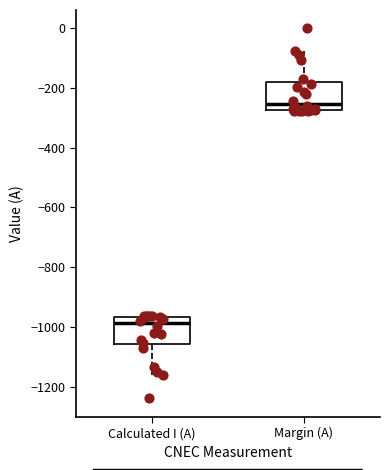

Reading left to right, transcribe this box plot: for each box, give where its median line is, the range the box spans, and where its two whiskers end, as read against the y-axis. The values are not printed on the chart, so give them approximately, as read against the axis.

Calculated I (A): median -980, box -1060 to -960, whiskers -1160 to -960
Margin (A): median -260, box -280 to -180, whiskers -280 to -80